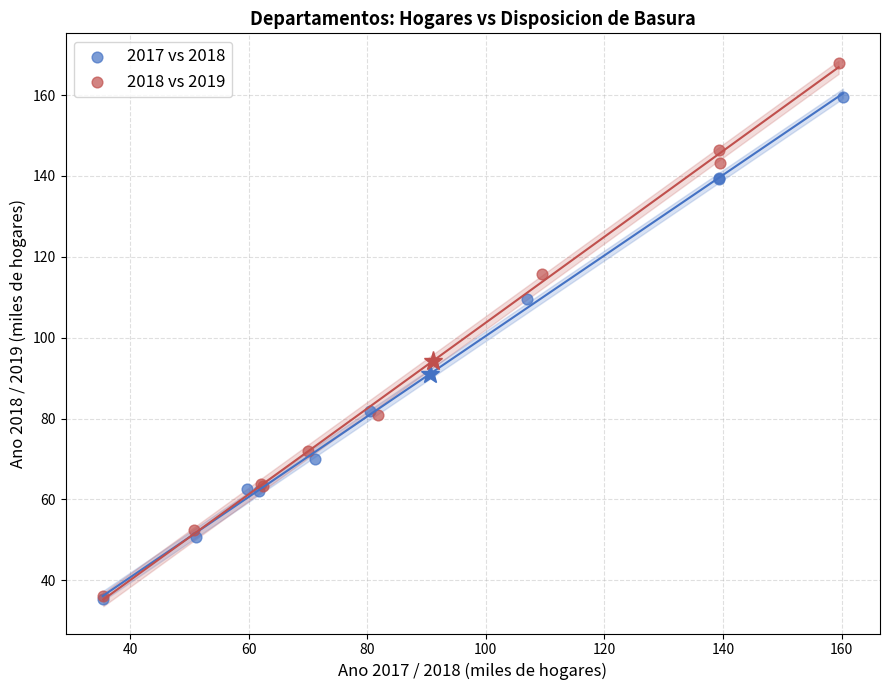

Which series contains the highest Y value?

2018 vs 2019